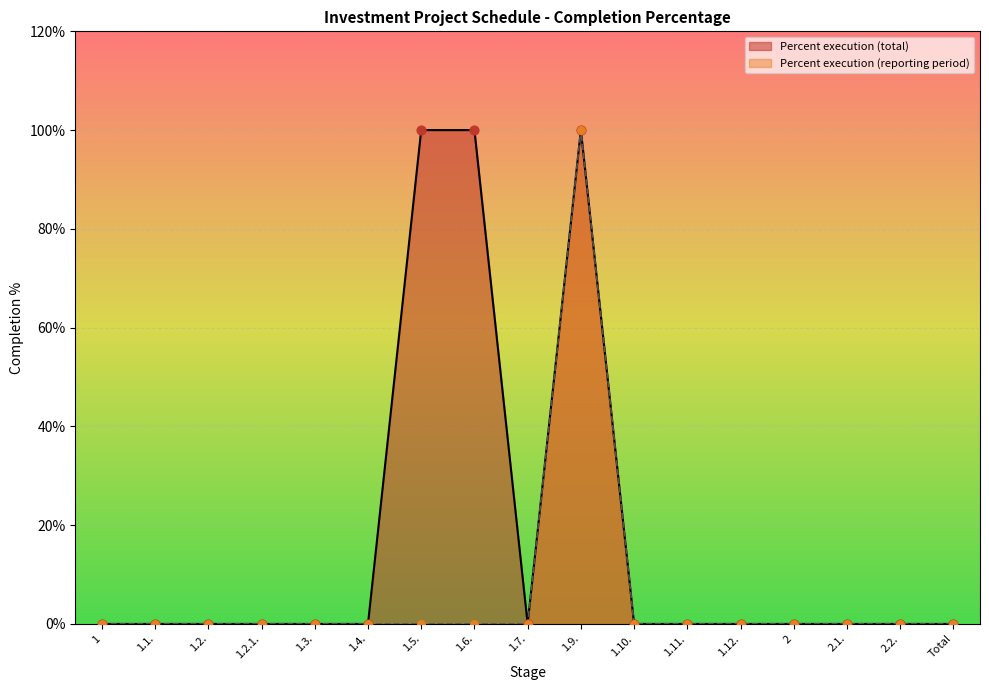

Which series has the largest Y range (max minus min)?

Percent execution (total)